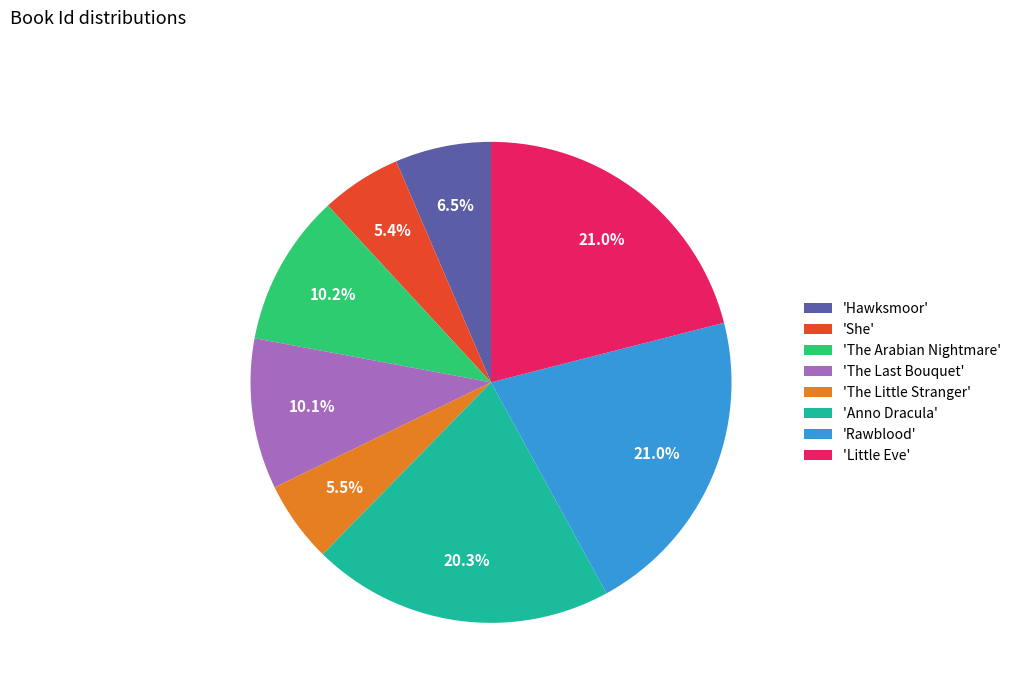

Is there any slice that represents more than half of the pie?

No